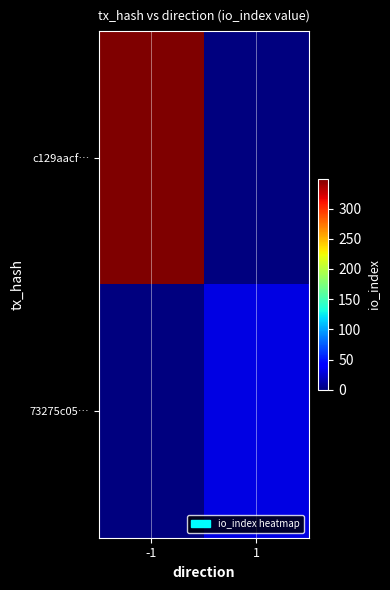

Which category has the highest value across all series?

-1